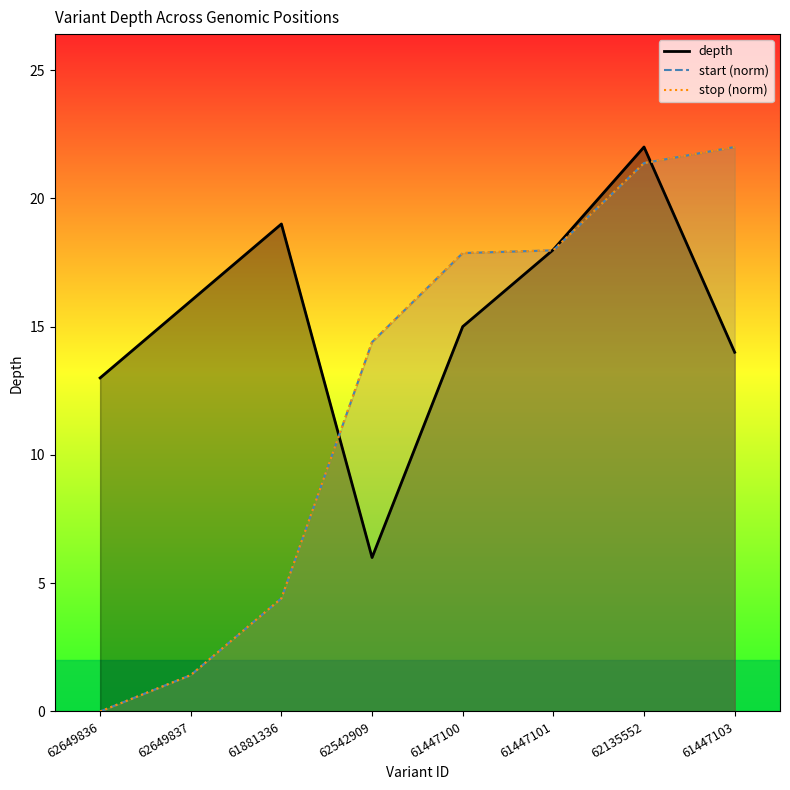

Reading left to right, what are all the values shown in this chart?

depth: 13.0	16.0	19.0	6.0	15.0	18.0	22.0	14.0
start (norm): 0.0	1.4	4.4	14.4	17.9	18.0	21.4	22.0
stop (norm): 0.0	1.4	4.4	14.4	17.9	18.0	21.4	22.0